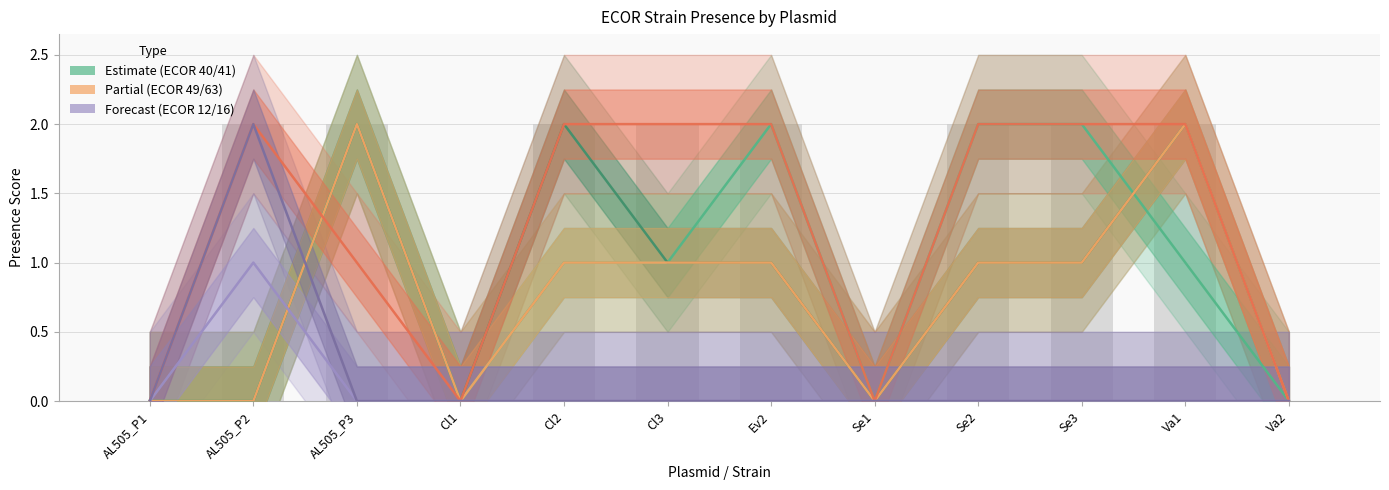

The value of ECOR 49 at Va1 is 2. True or false?

True